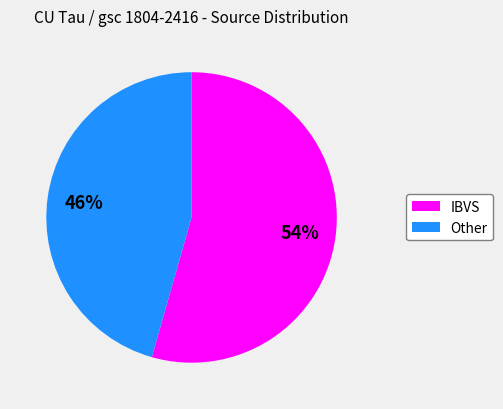

Is there any slice that represents more than half of the pie?

Yes